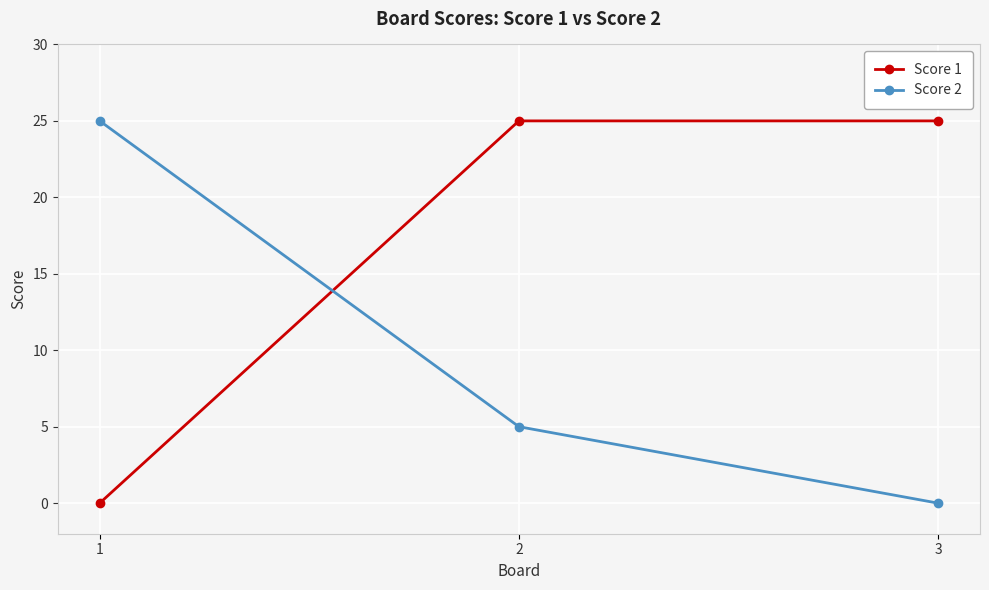

Reading left to right, what are all the values shown in this chart?

Score 1: 1=0	2=25	3=25
Score 2: 1=25	2=5	3=0